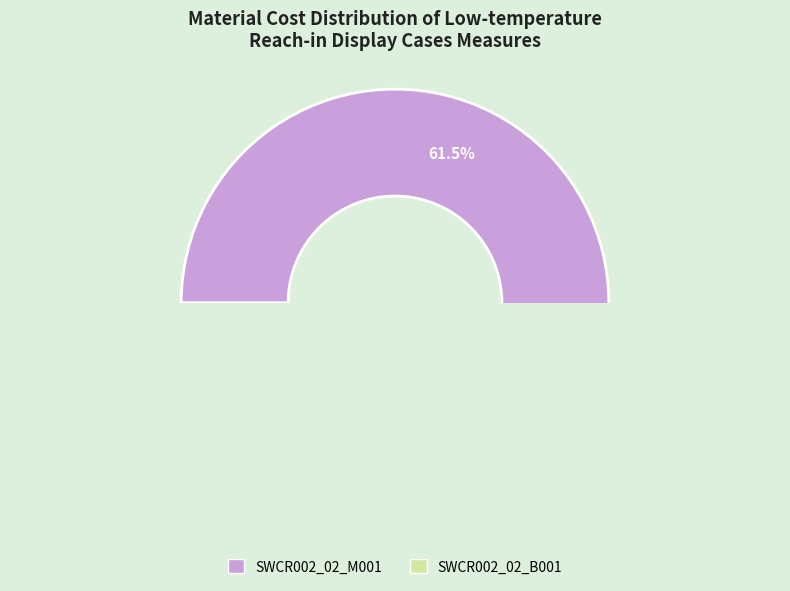

What is the change in value from SWCR002_02_M001 to SWCR002_02_B001?

-86.8